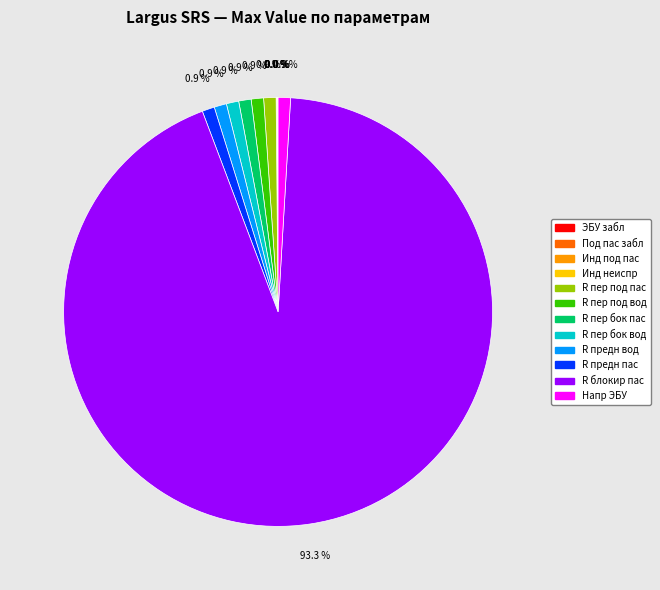

What percentage is NOT represented by R предн вод?

99.1%